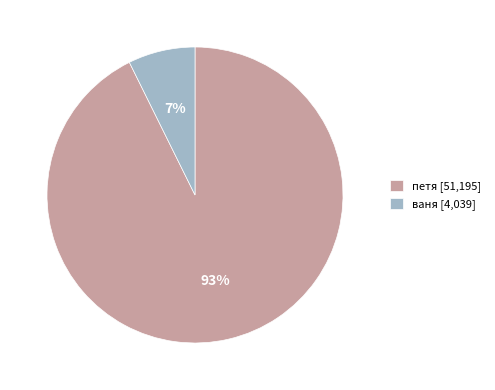

Is the sum of ваня [4,039] and петя [51,195] greater than half?

Yes